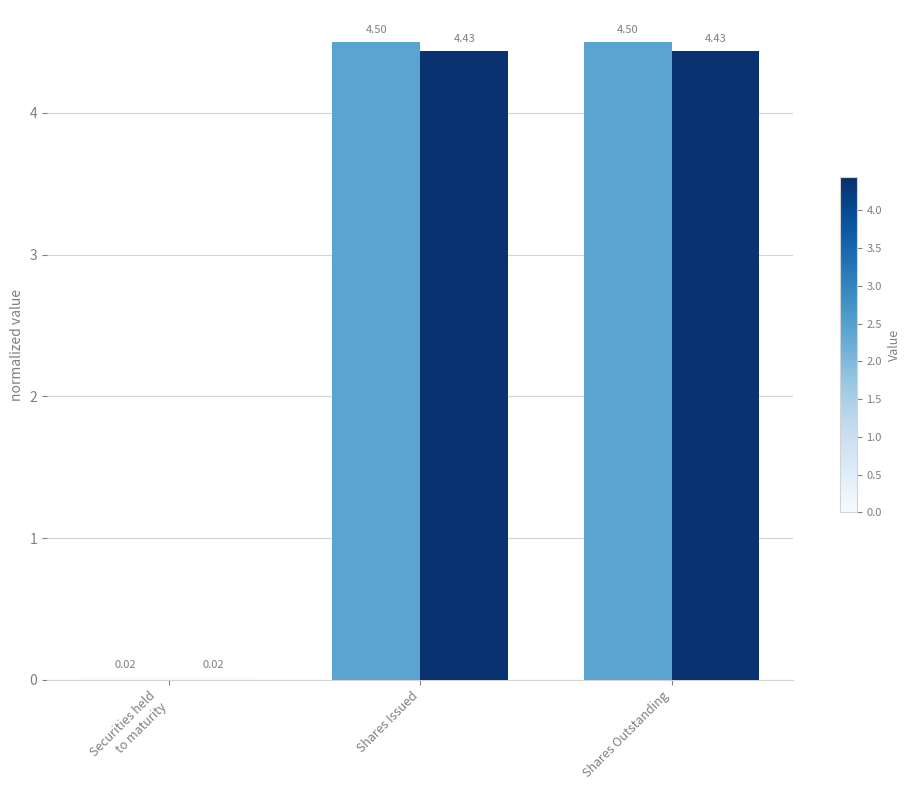

What is the total value across all series at Shares Outstanding?

8.9